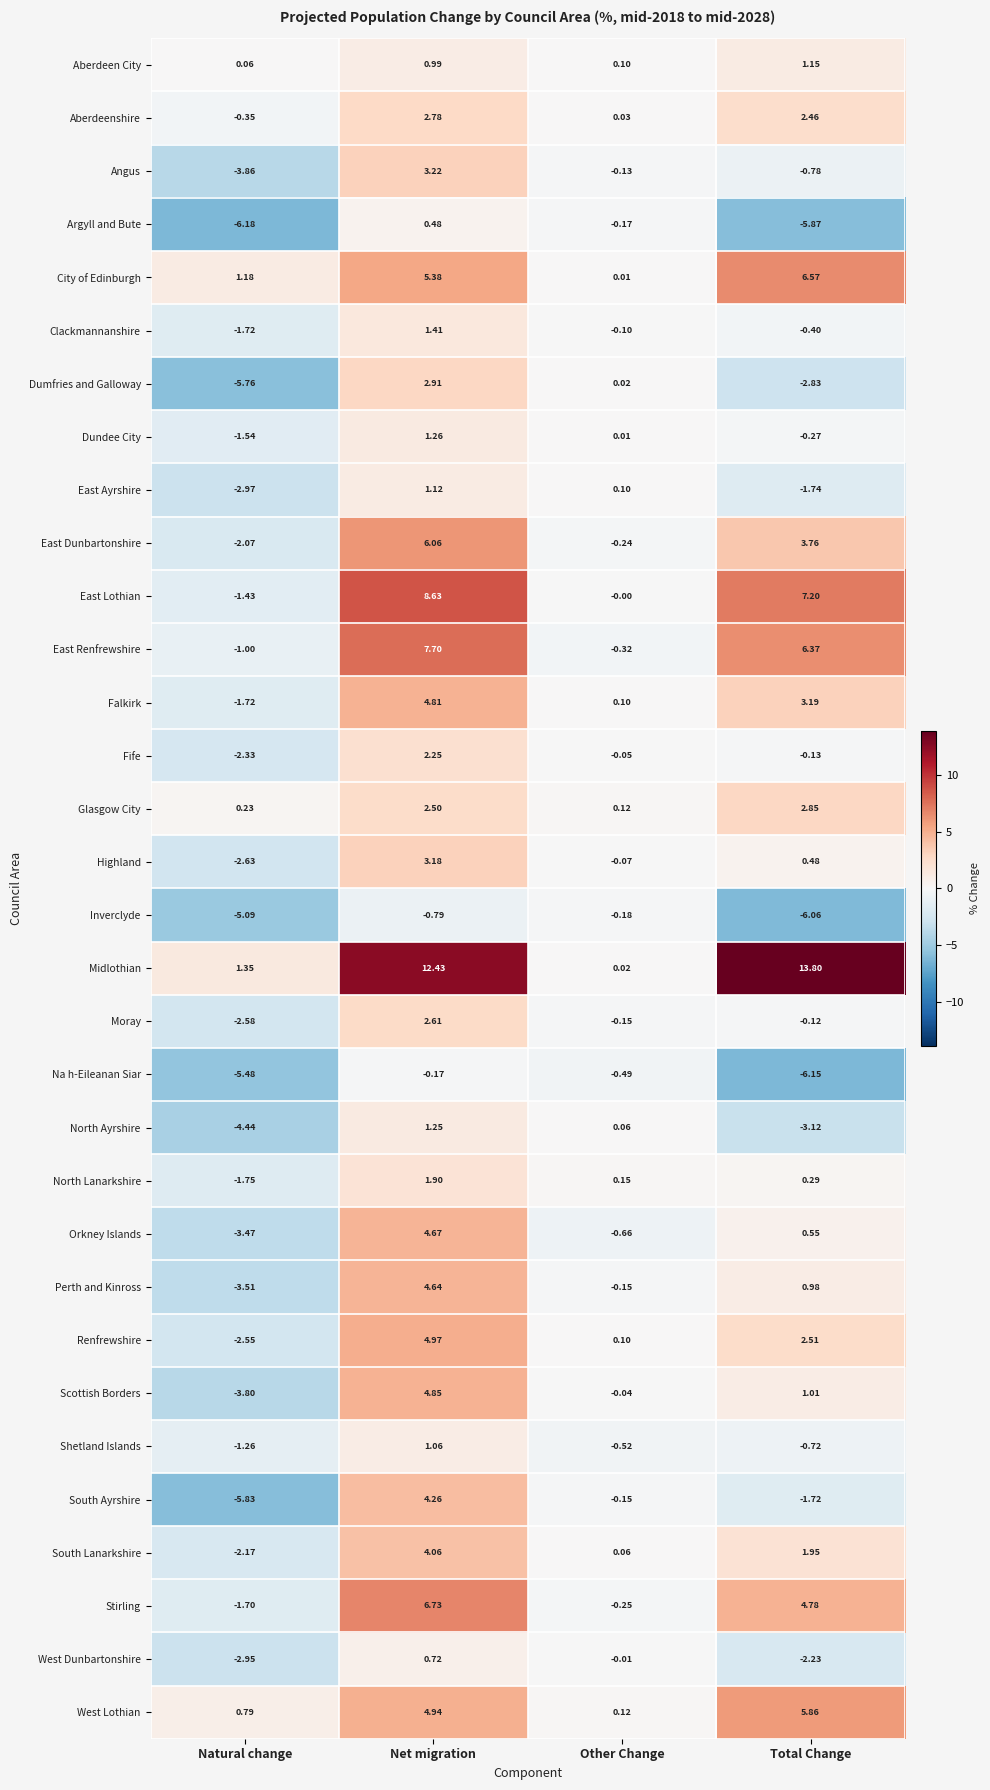

Where is Inverclyde nearest to the value -3?

Natural change